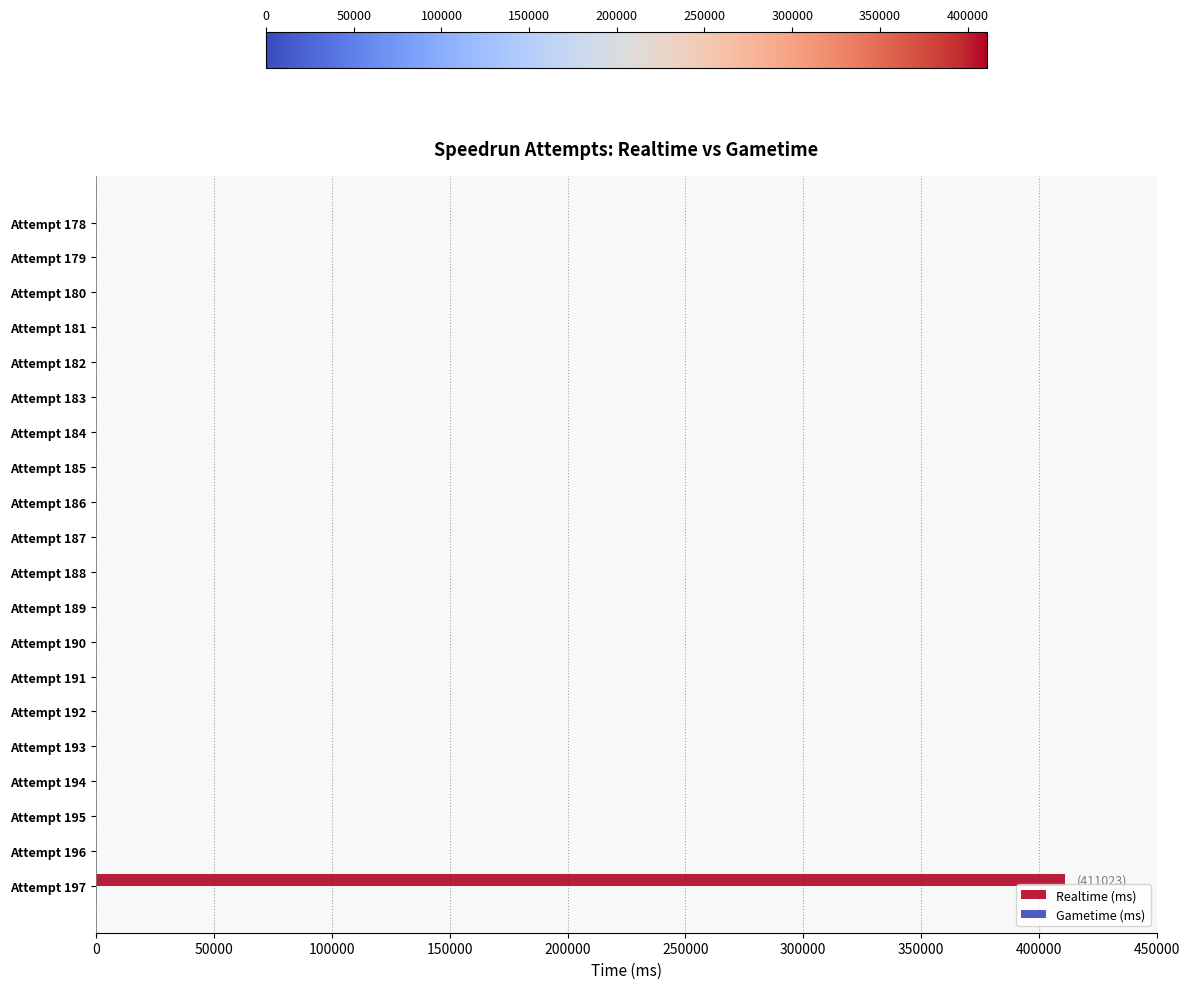

Count the number of data series in this chart.

1